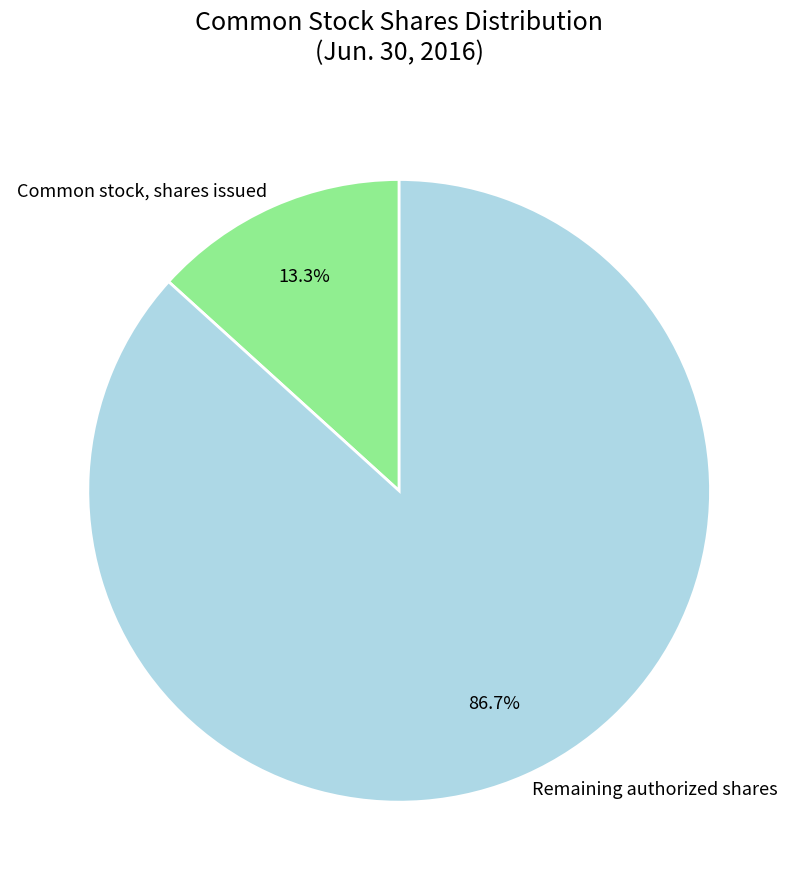

How many slices are in this pie chart?

2